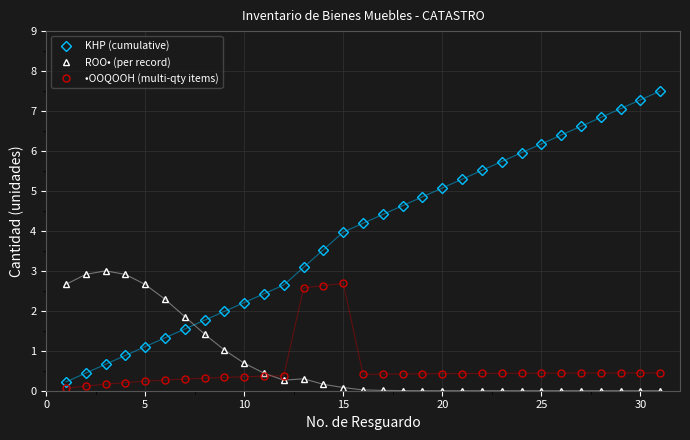

Which series has the largest range (max minus min)?

KHP (cumulative)